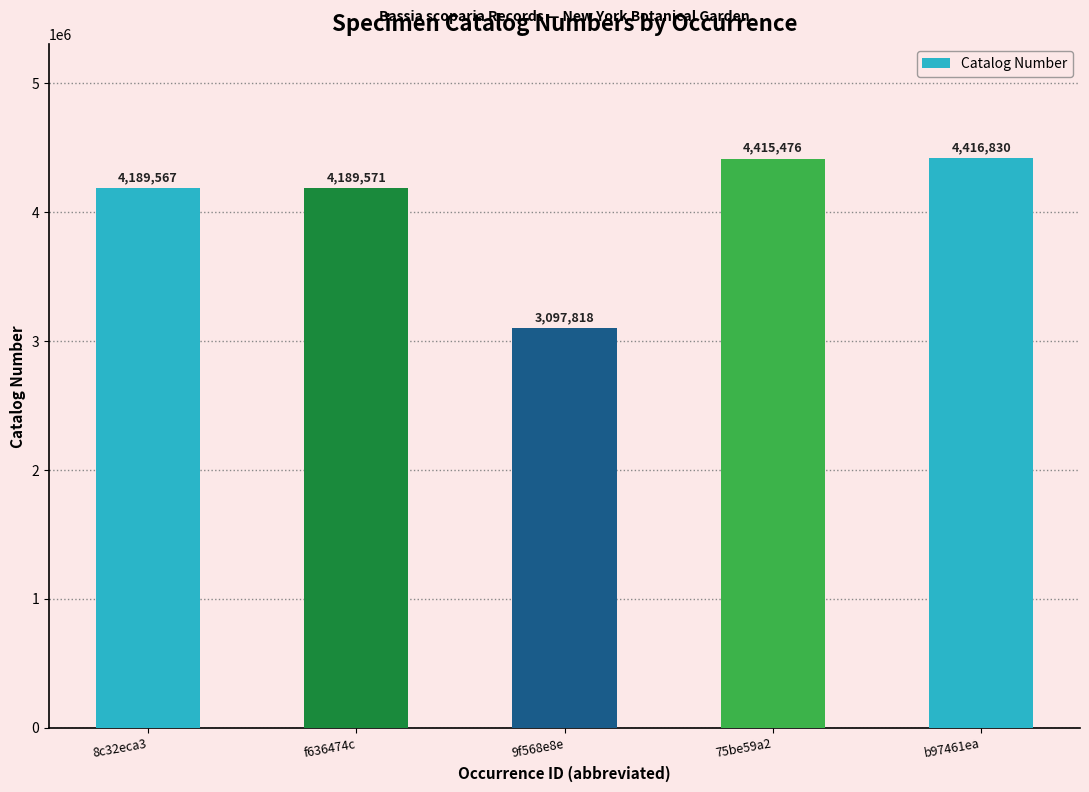

Which has a higher value, 75be59a2 or 8c32eca3?

75be59a2